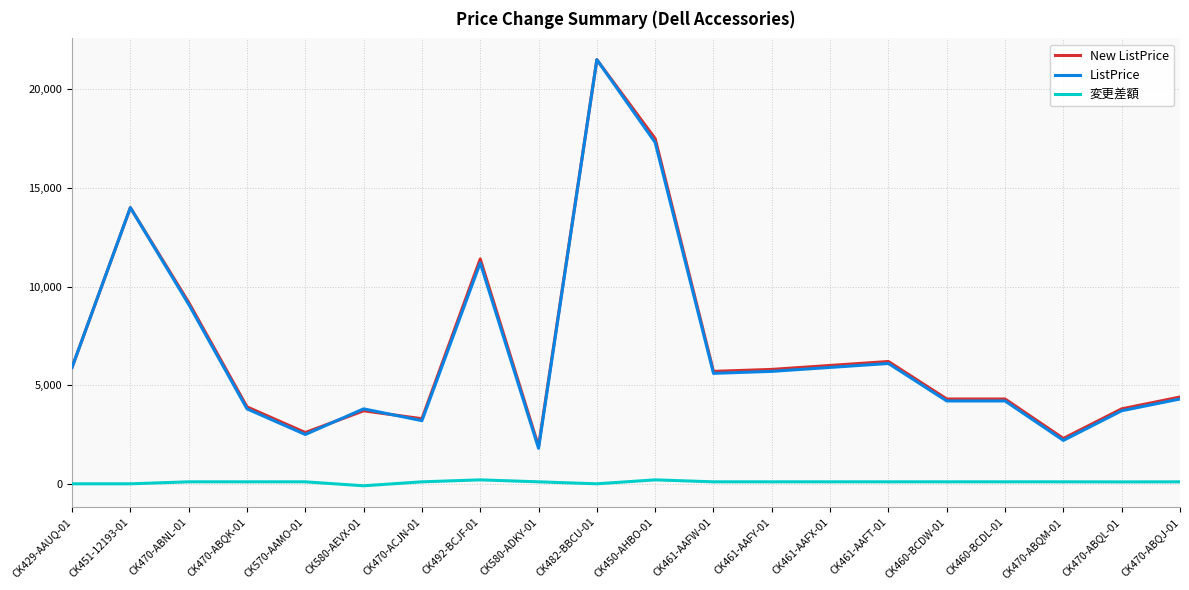

True or false: ListPrice and 変更差額 cross at least once.

False